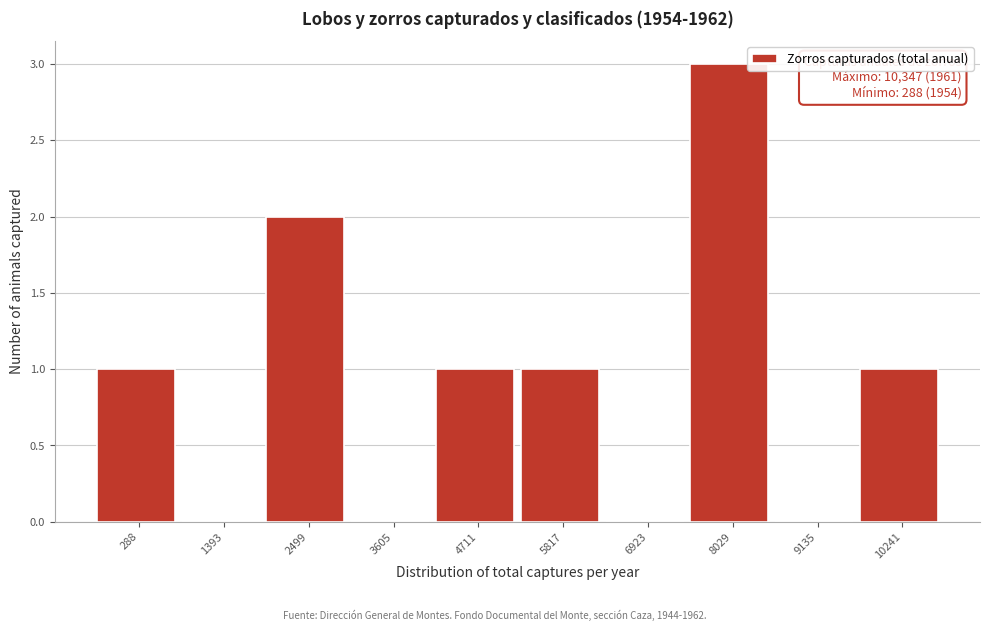

Reading right to left, list all the values displayed in this chart.

10241=1	9135=0	8029=3	6923=0	5817=1	4711=1	3605=0	2499=2	1393=0	288=1